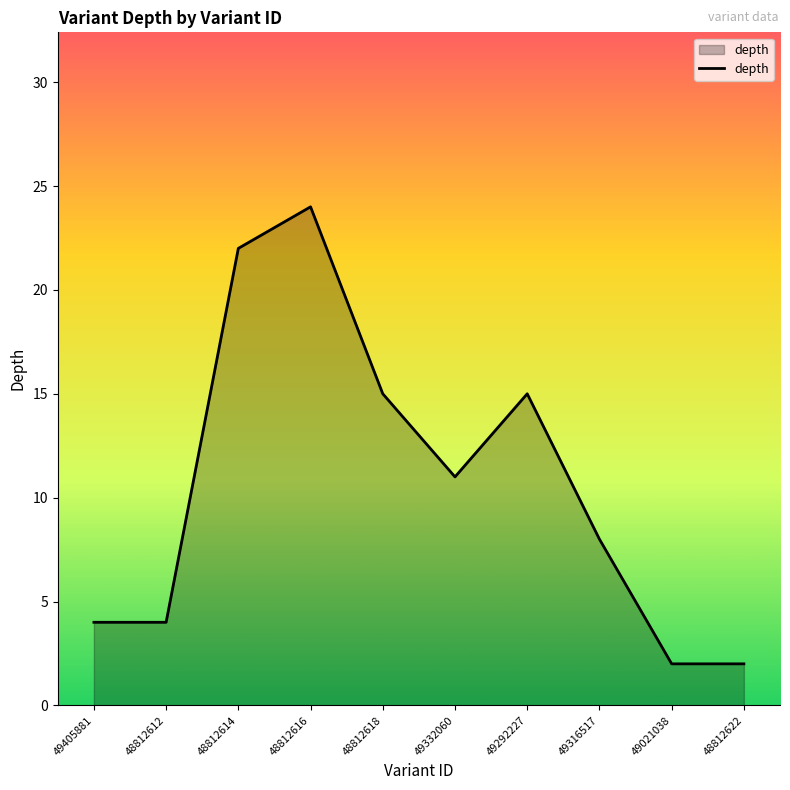

Reading left to right, extract all data points from this chart.

4	4	22	24	15	11	15	8	2	2